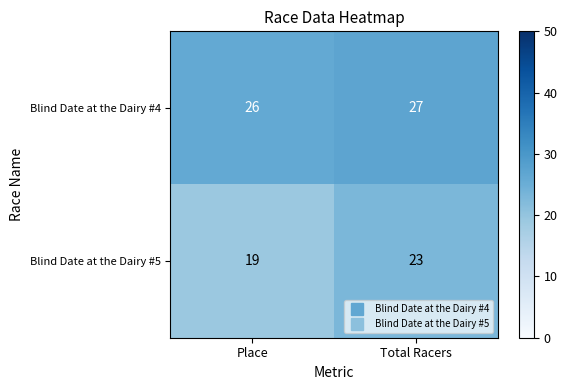

True or false: Blind Date at the Dairy #4 has a value of 27 at Total Racers.

True